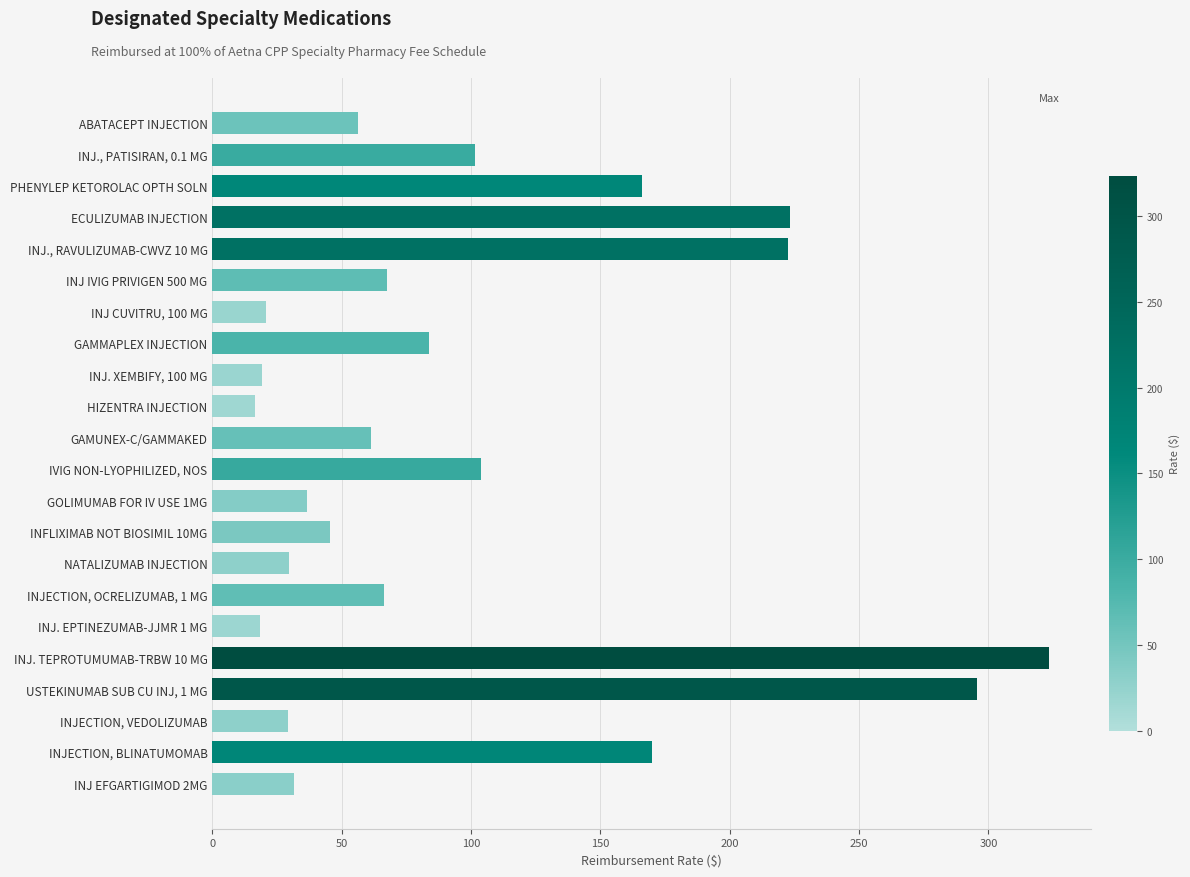

Is it true that the value at INJECTION, VEDOLIZUMAB is 29.1?

True